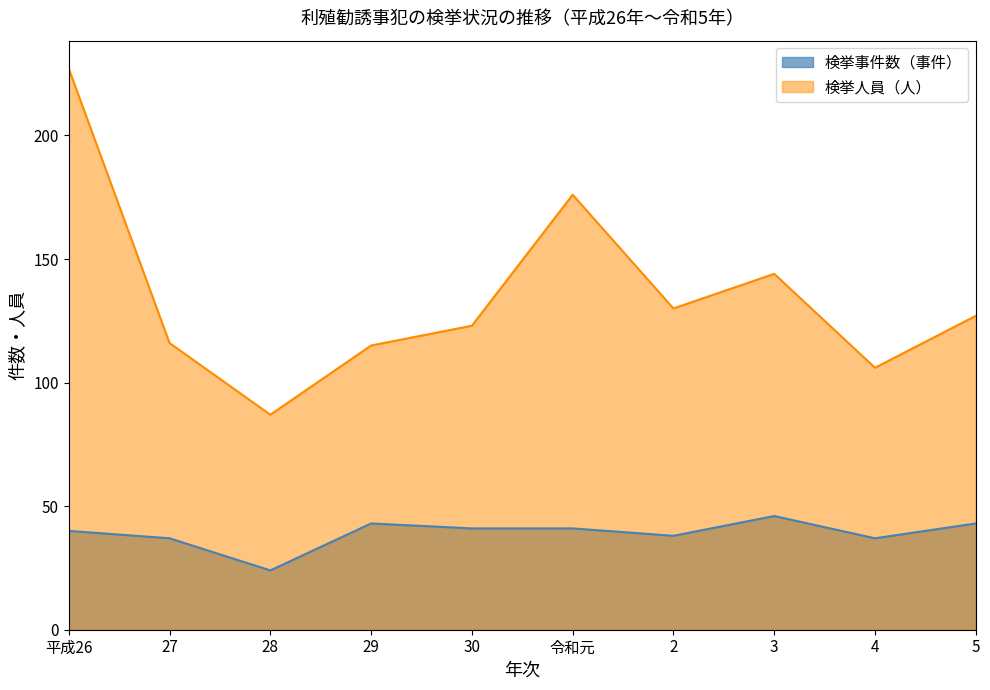

At which label does 検挙事件数（事件） reach its minimum?

28